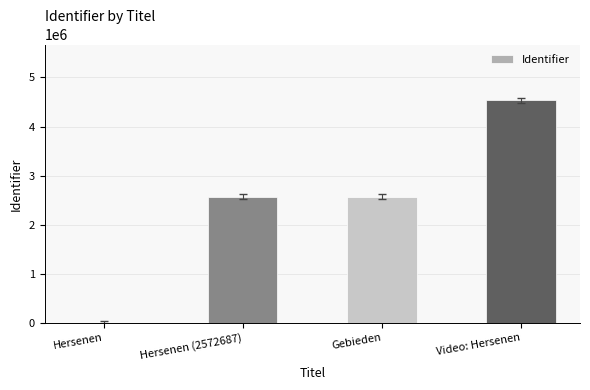

What is the sum of the values at Gebieden and Hersenen?

2572691